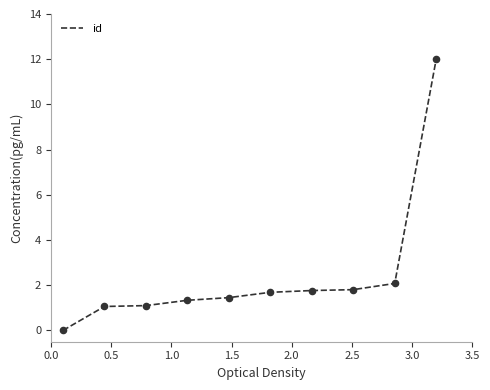

What is the difference between the maximum and minimum values?

12.0